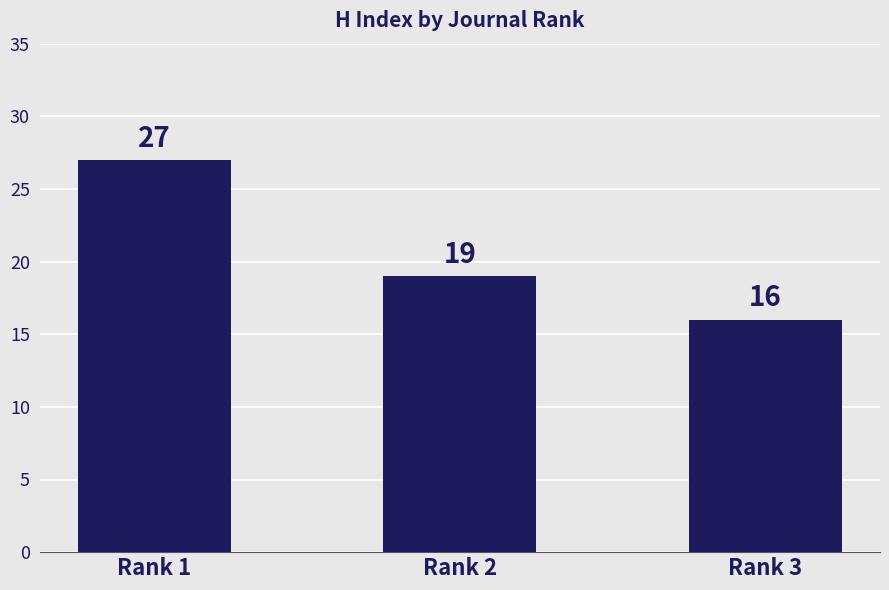

What is the minimum value shown in the chart?

16